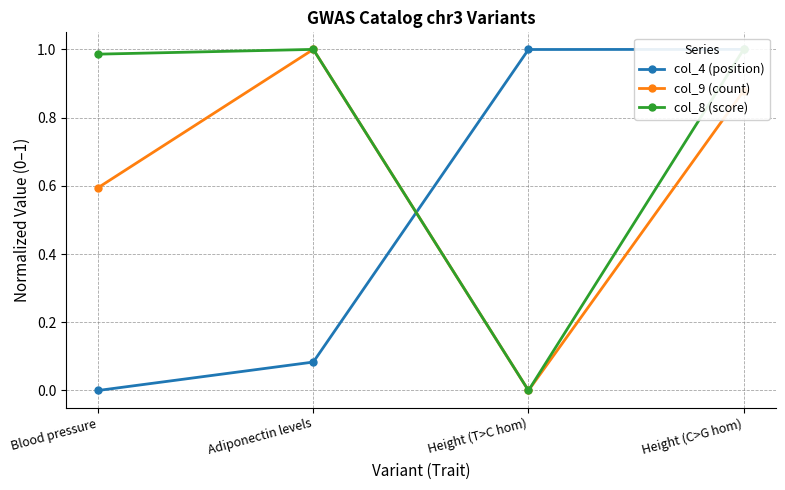

Reading left to right, extract all data points from this chart.

col_4 (position): Blood pressure=0.0	Adiponectin levels=0.1	Height (T>C hom)=1.0	Height (C>G hom)=1.0
col_9 (count): Blood pressure=0.6	Adiponectin levels=1.0	Height (T>C hom)=0.0	Height (C>G hom)=0.9
col_8 (score): Blood pressure=1.0	Adiponectin levels=1.0	Height (T>C hom)=0.0	Height (C>G hom)=1.0